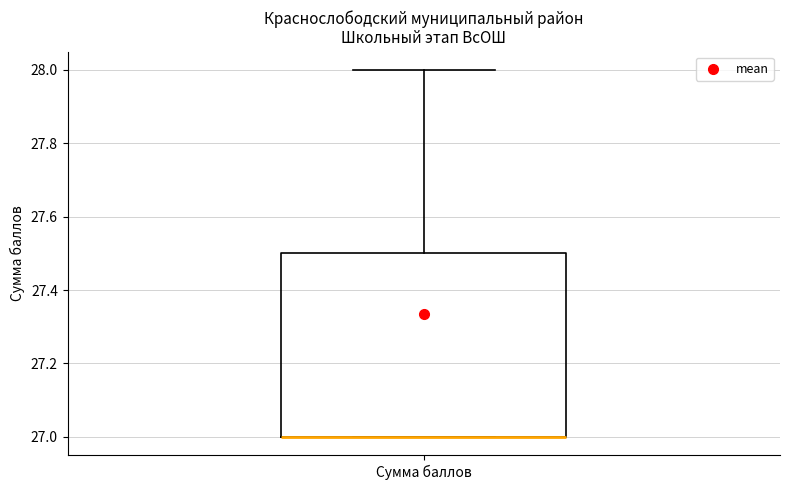

Read this box plot against the y-axis: the position of the median line, the range covered by the box, and the ends of both whiskers. The values are not printed on the chart, so give them approximately, as read against the axis.

median 27.0 (drawn on the box's lower edge), box 27.0 to 27.5, whiskers 27.0 to 28.0